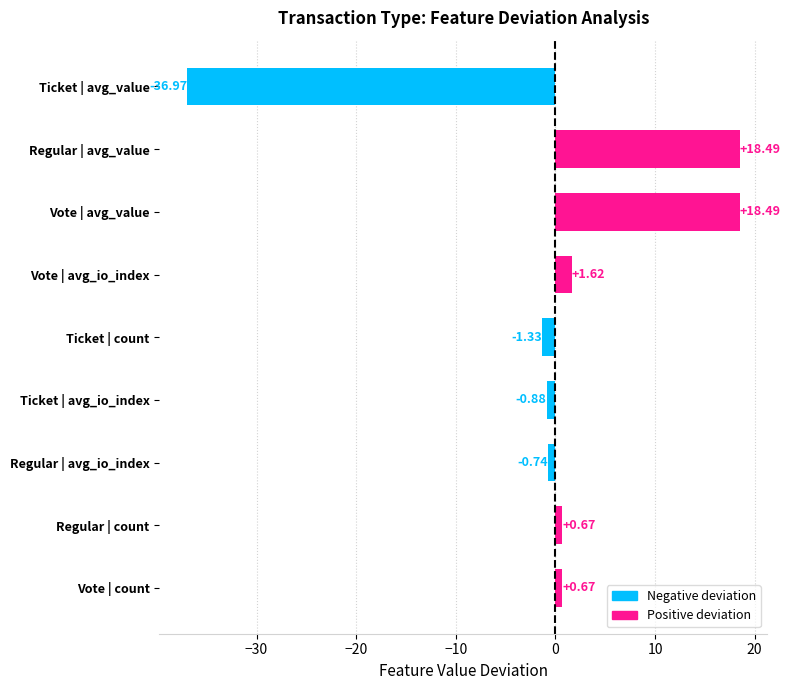

What is the change in value from Vote | avg_value to Ticket | avg_value?

-55.5